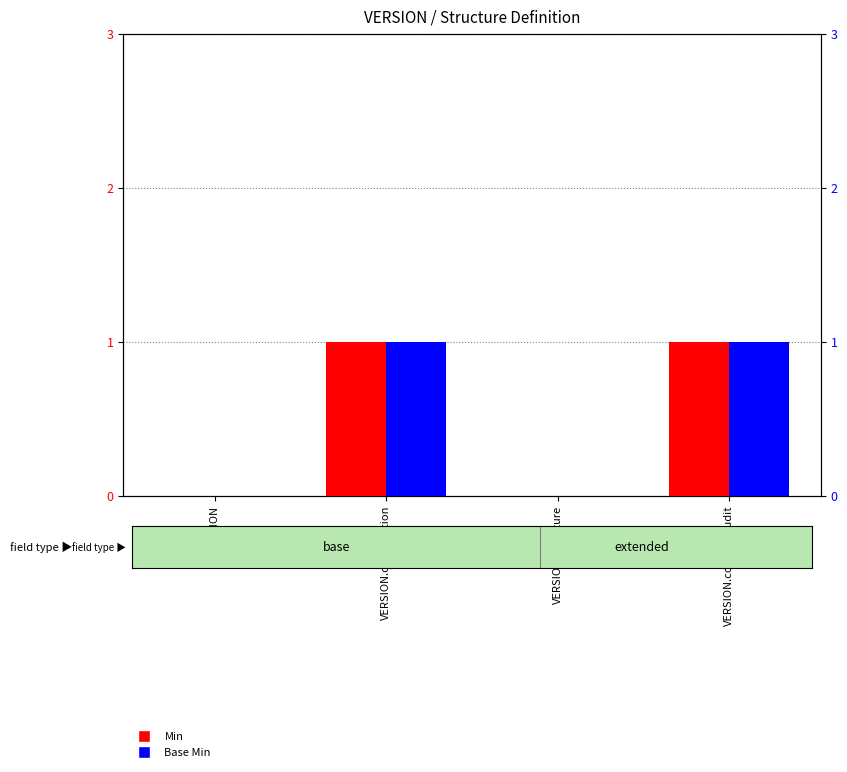

What are all the series names shown in the legend?

Min, Base Min